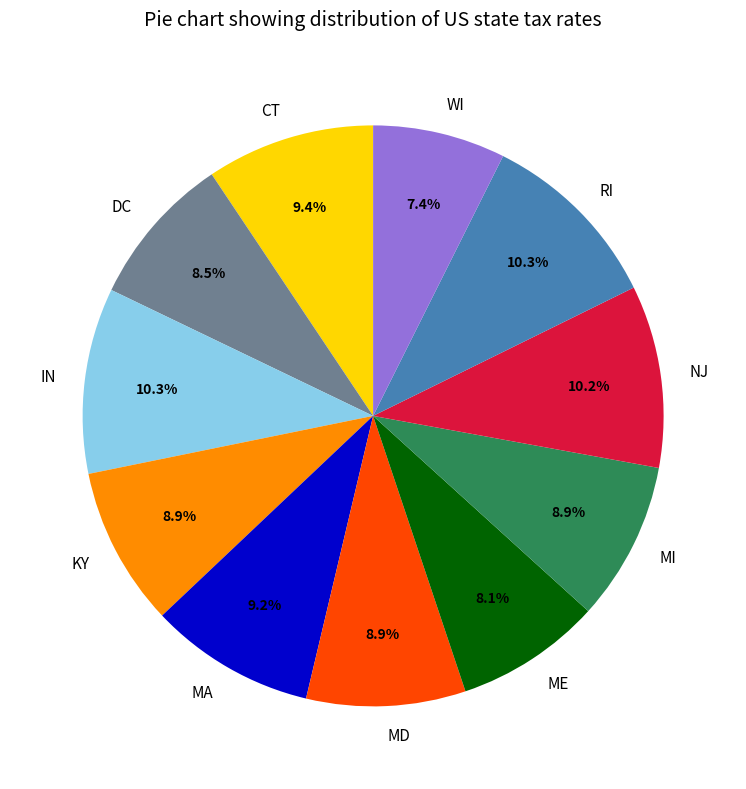

What is the smallest slice in the pie chart?

WI